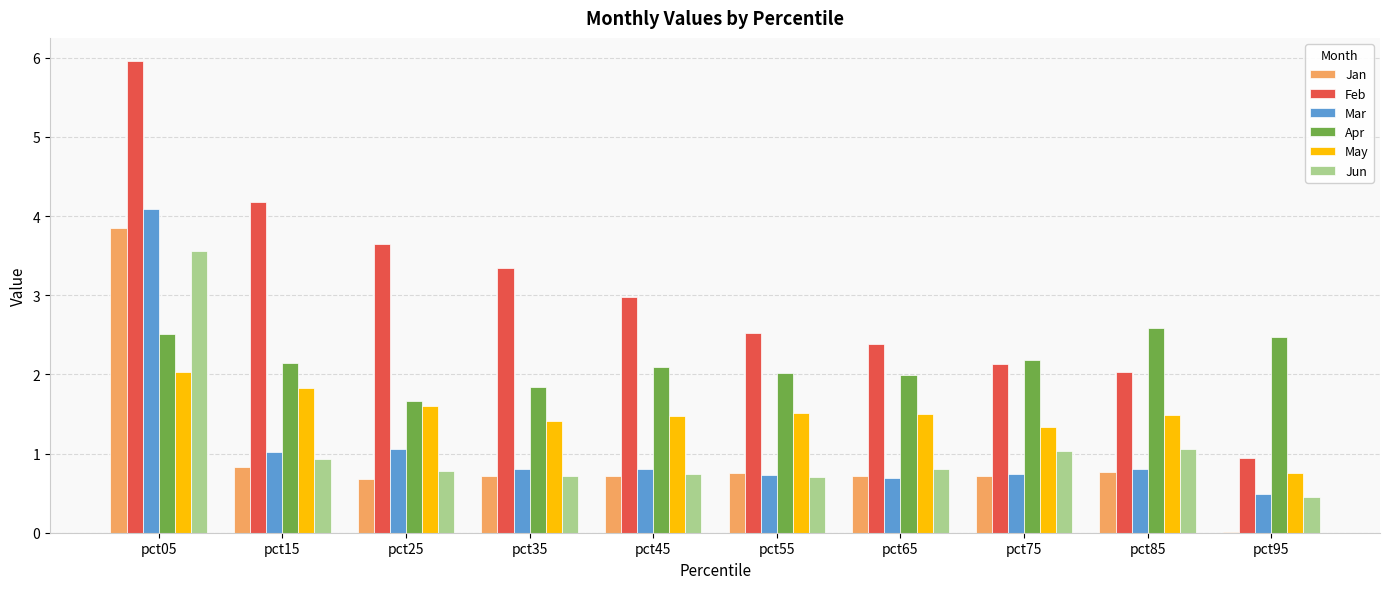

Between pct15 and pct65, which series saw the biggest shift?

Feb